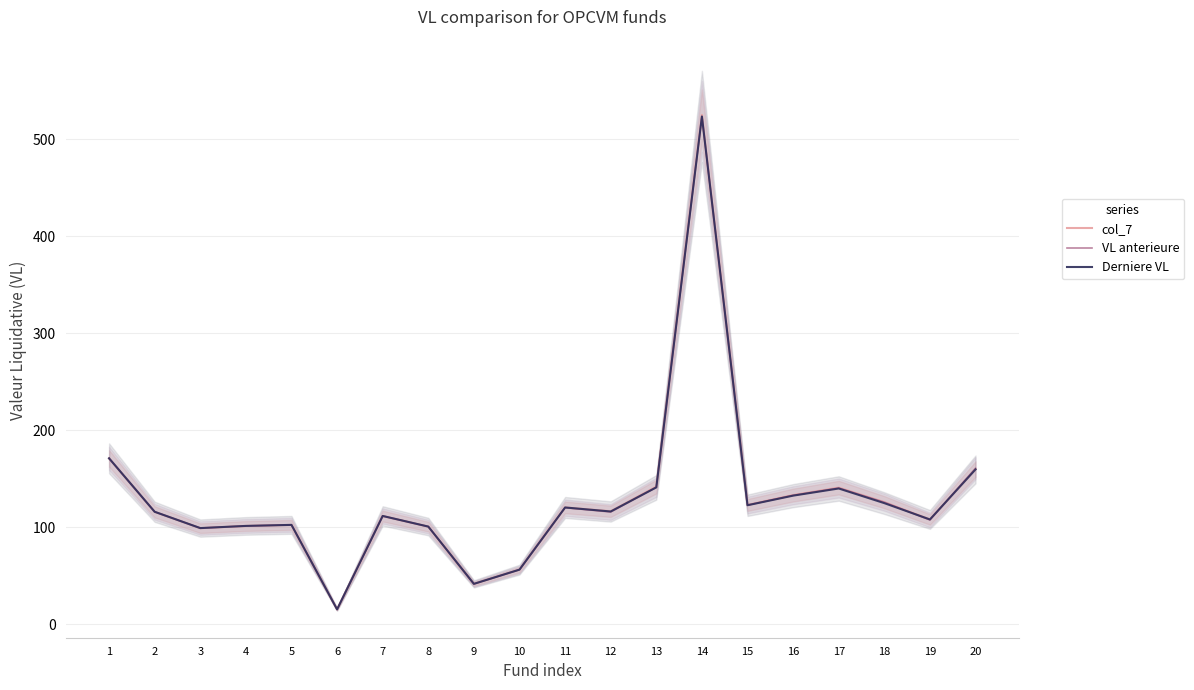

Rank the series by their average value, from highest to lowest.

col_7, VL anterieure, Derniere VL